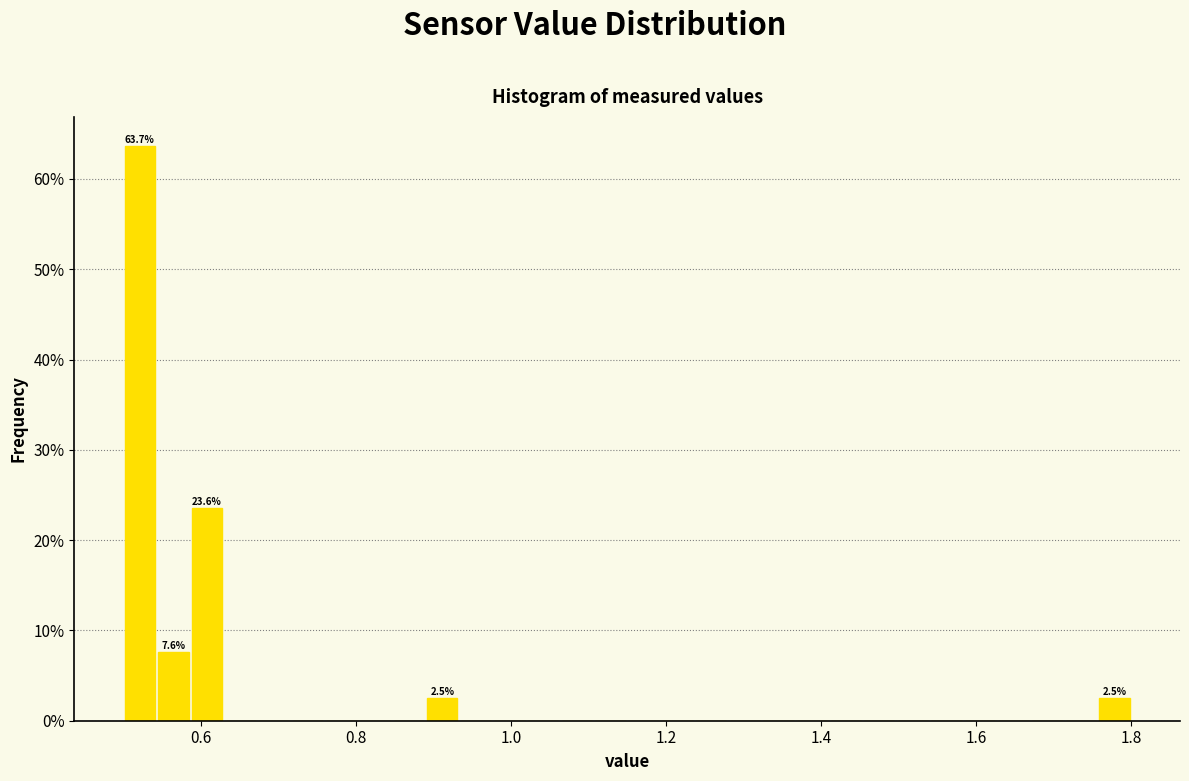

Around what value on the x-axis is the tallest bar? Give the approximate position of its centre, as read against the axis.

0.52